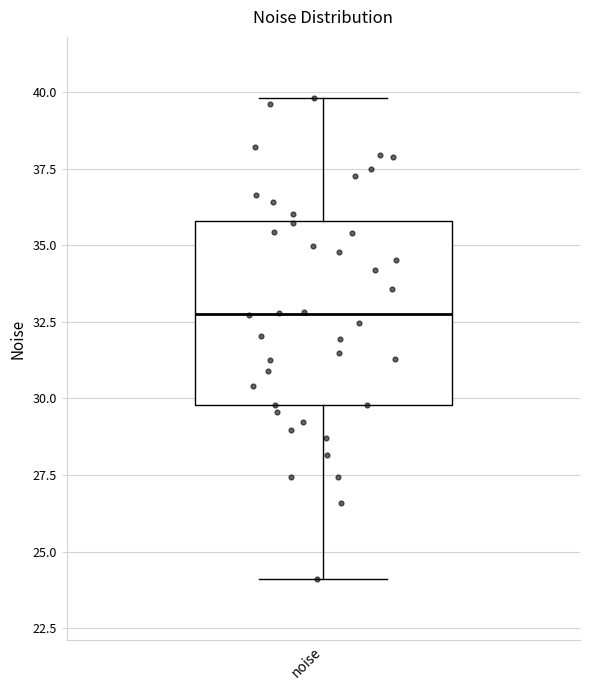

Transcribe this box plot: give where the median line is, the range the box spans, and where the two whiskers end, as read against the y-axis. The values are not printed on the chart, so give them approximately, as read against the axis.

median 33, box 30 to 36, whiskers 24 to 40